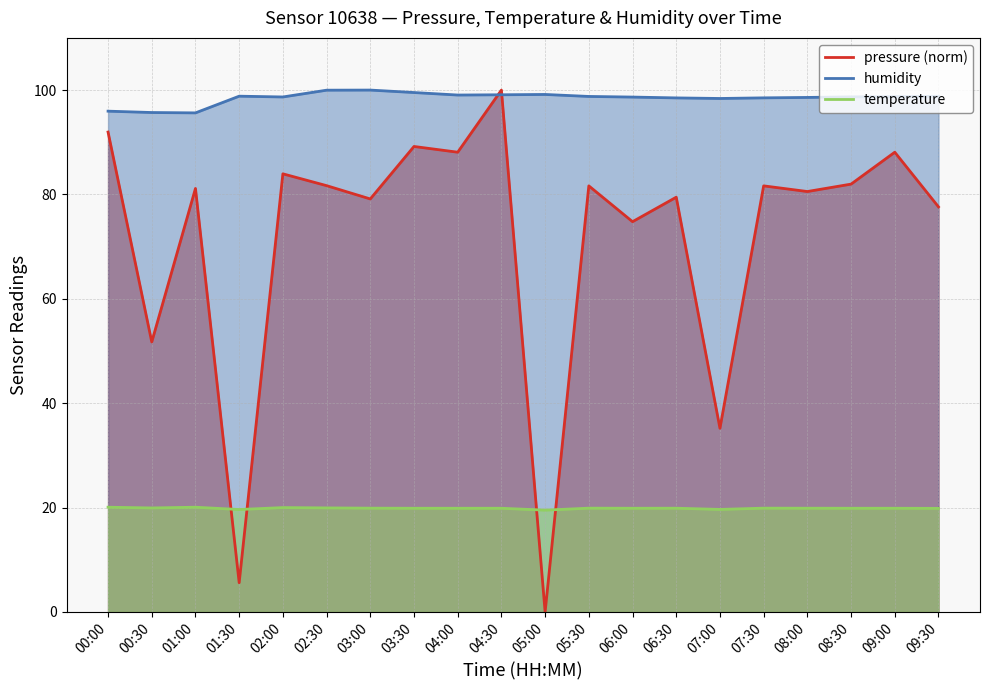

What is the sum of all temperature values?

397.3